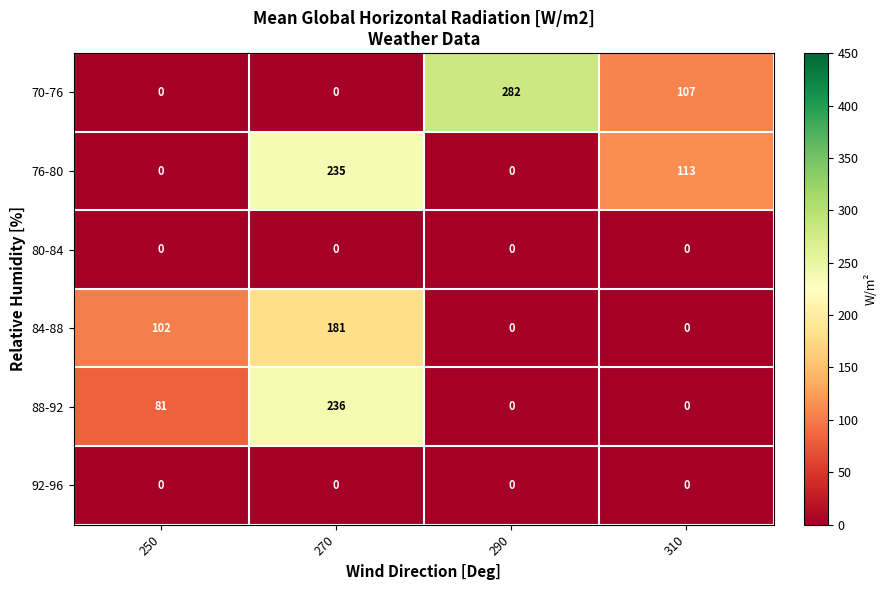

Reading left to right, extract all data points from this chart.

70-76: 250=0	270=0	290=282	310=107
76-80: 250=0	270=235	290=0	310=113
80-84: 250=0	270=0	290=0	310=0
84-88: 250=102	270=181	290=0	310=0
88-92: 250=81	270=236	290=0	310=0
92-96: 250=0	270=0	290=0	310=0